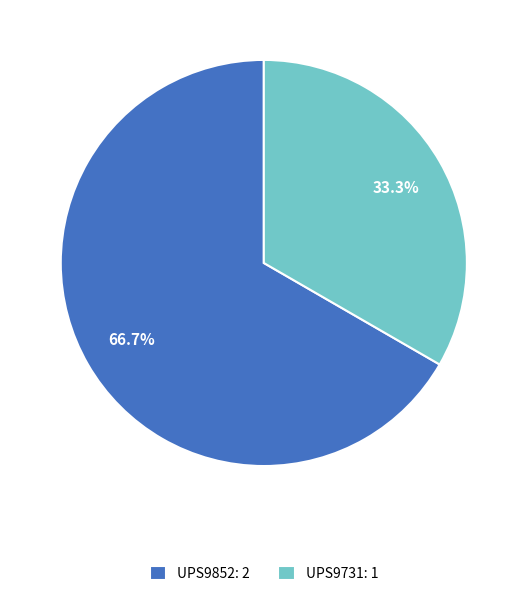

What is the majority slice?

UPS9852